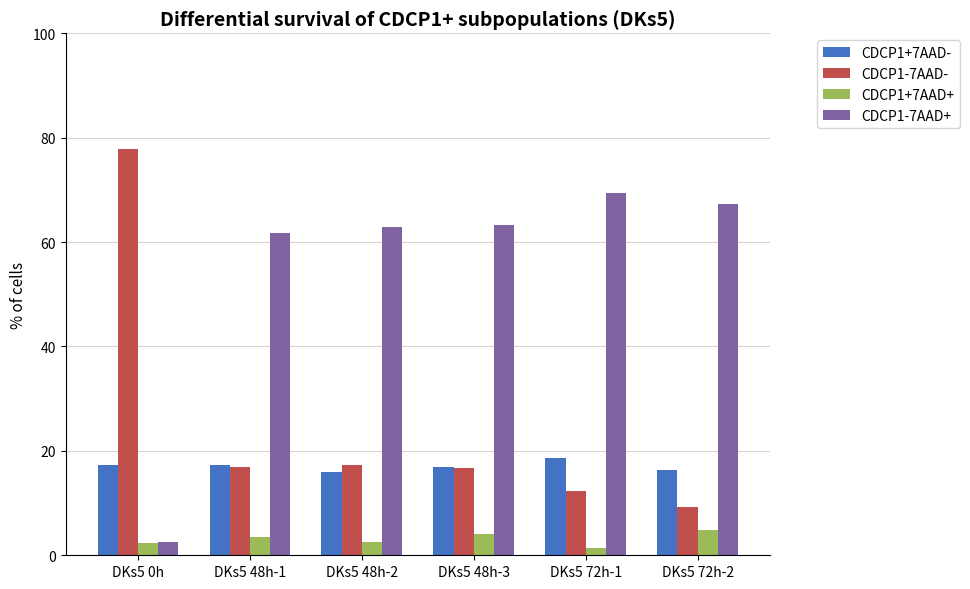

What is the difference between the highest and lowest values at DKs5 72h-2?

62.5